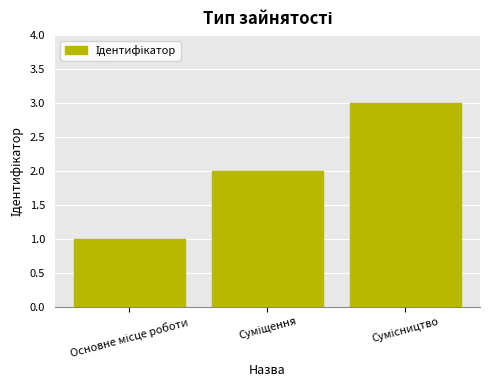

What is the maximum value shown in the chart?

3